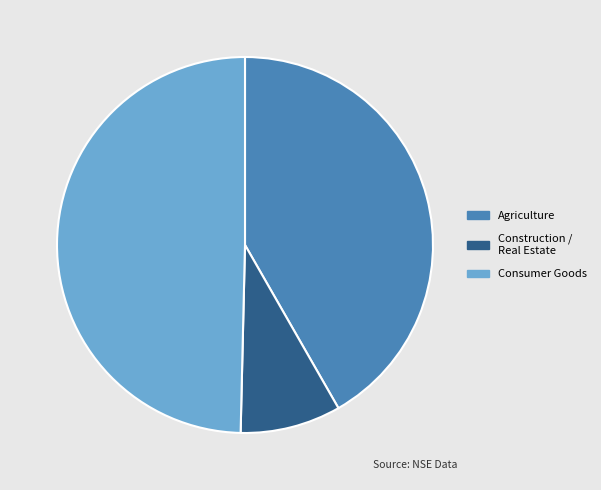

The Consumer Goods slice represents 50% of the pie. True or false?

True